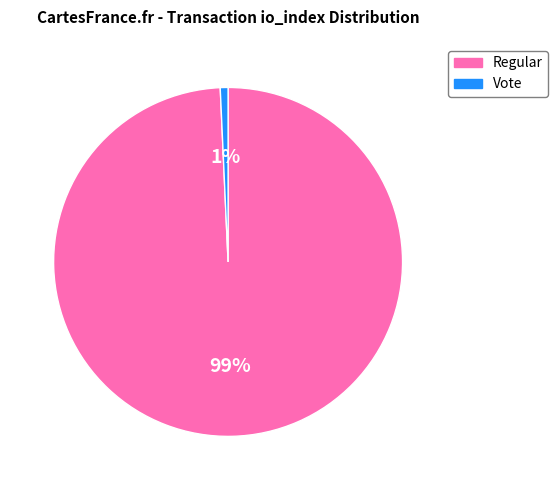

To the nearest percent, what is the average slice percentage?

50%